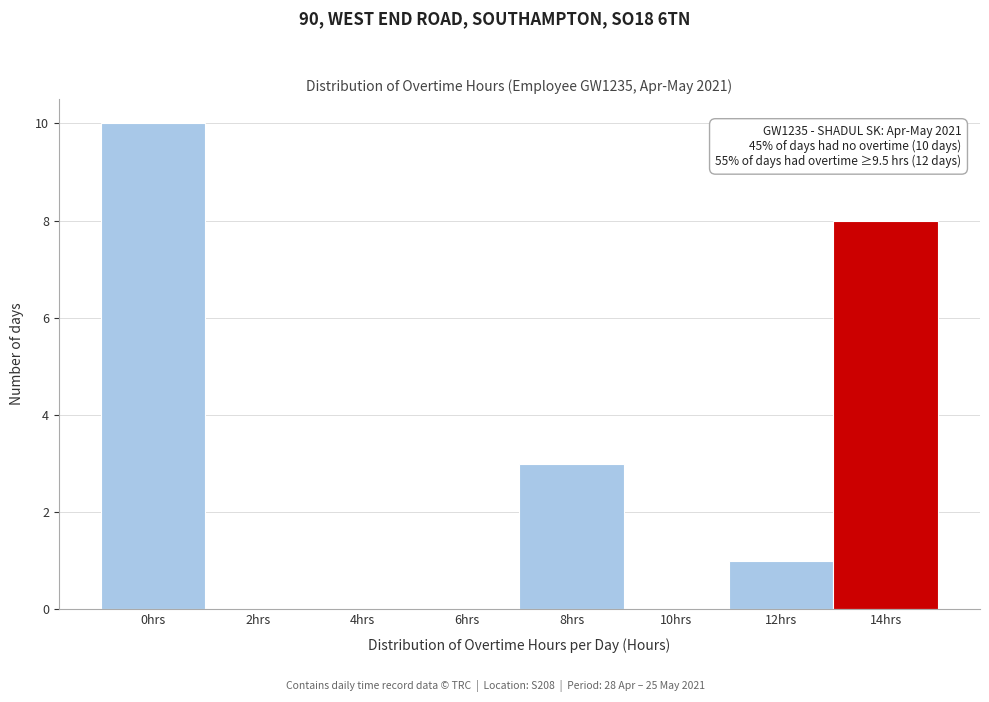

Reading right to left, what are all the values shown in this chart?

14hrs=8	12hrs=1	10hrs=0	8hrs=3	6hrs=0	4hrs=0	2hrs=0	0hrs=10